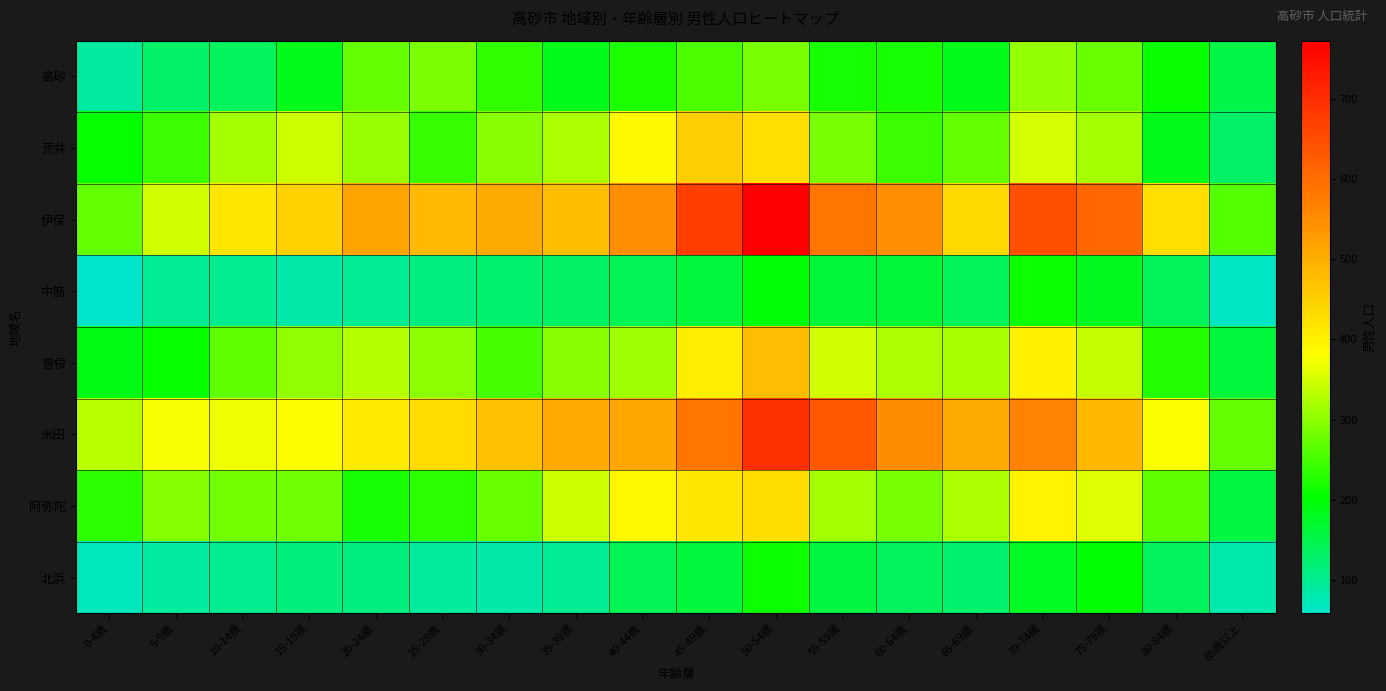

What is the smallest value displayed?

59